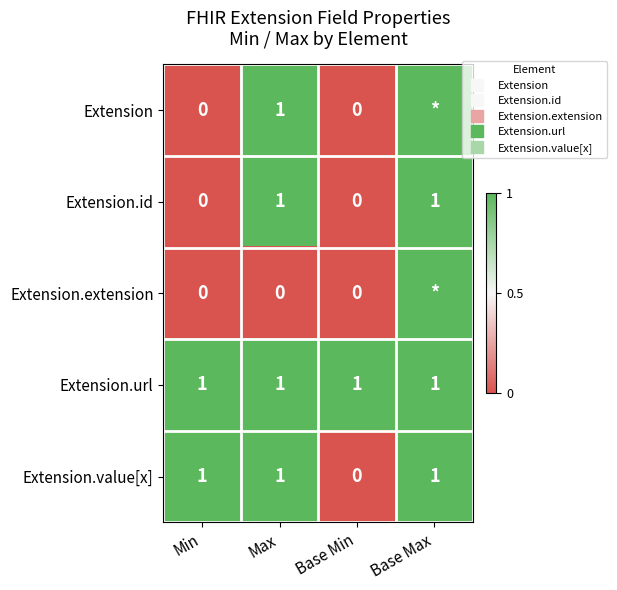

What is the sum of the Extension.id values at Base Min and Max?

1